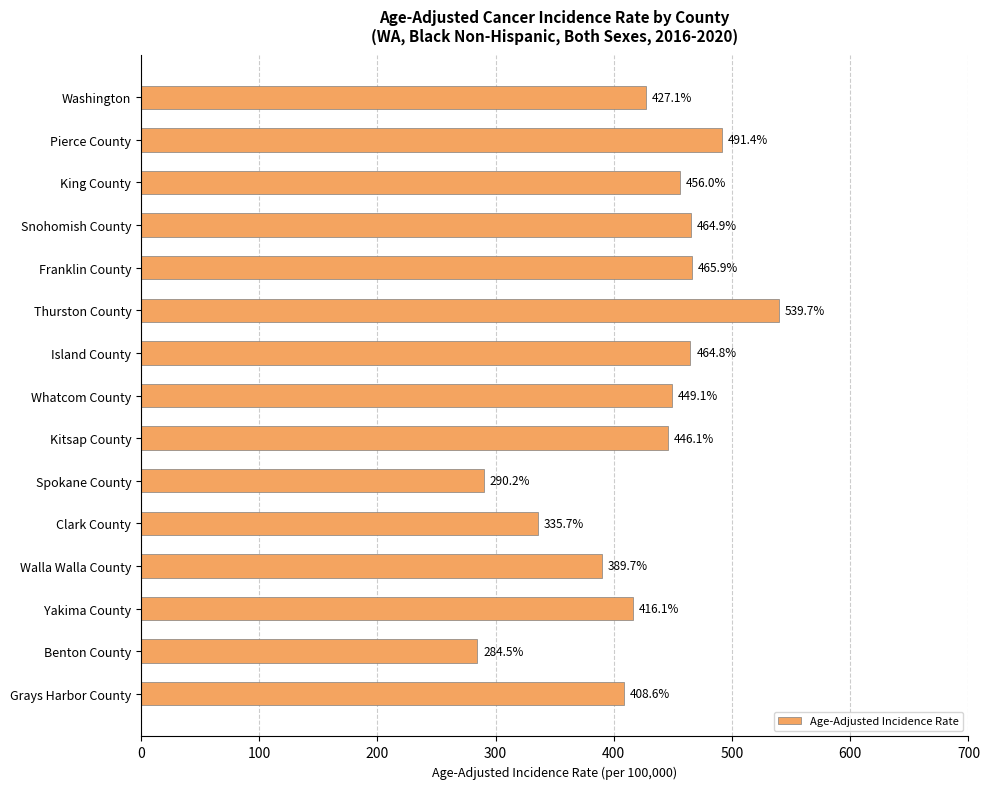

List the labels in order of value, largest first.

Thurston County, Pierce County, Franklin County, Snohomish County, Island County, King County, Whatcom County, Kitsap County, Washington, Yakima County, Grays Harbor County, Walla Walla County, Clark County, Spokane County, Benton County